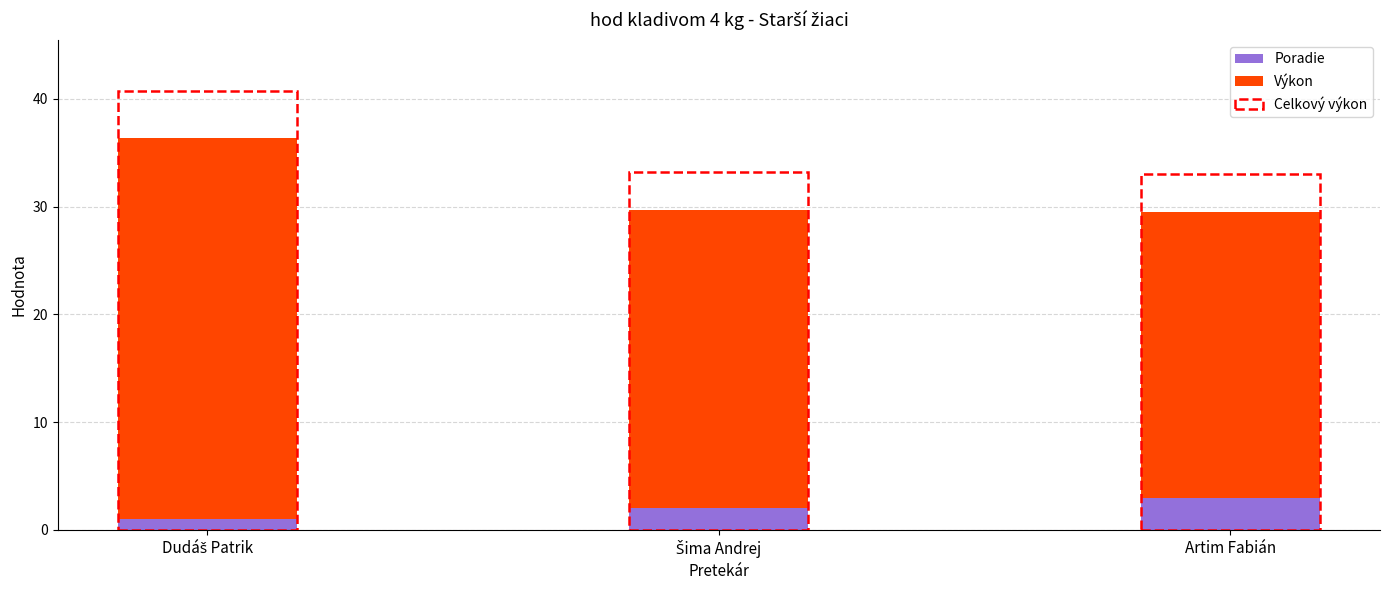

What is the average value of the Poradie series?

2.0